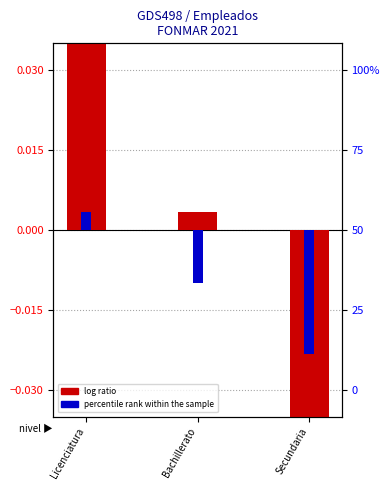

What are all the series names shown in the legend?

log ratio, percentile rank within the sample